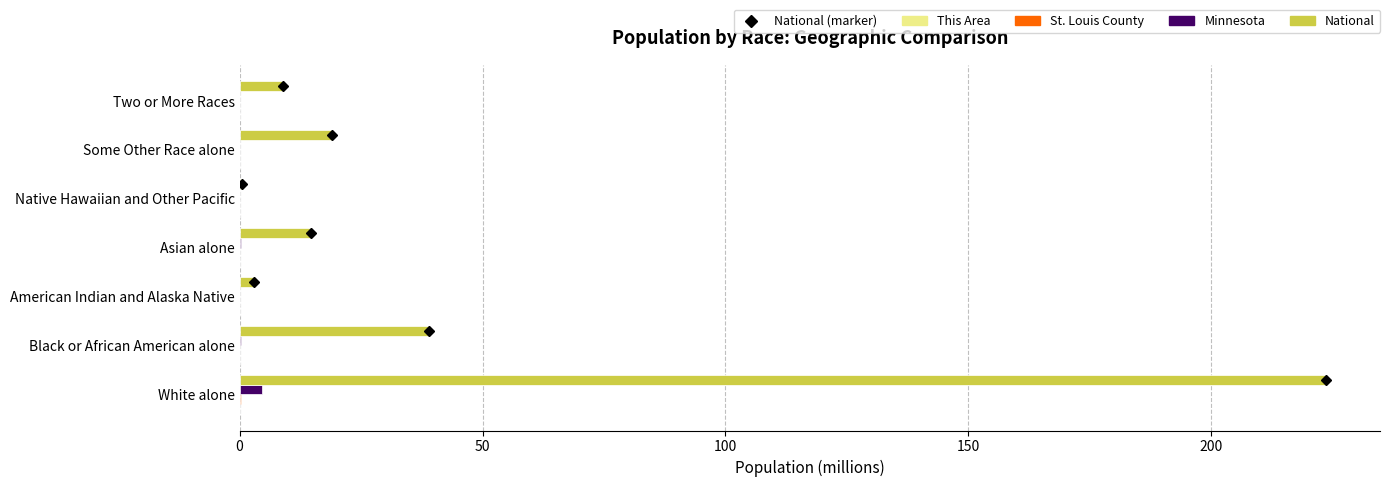

What is the sum of all National values?

308.7